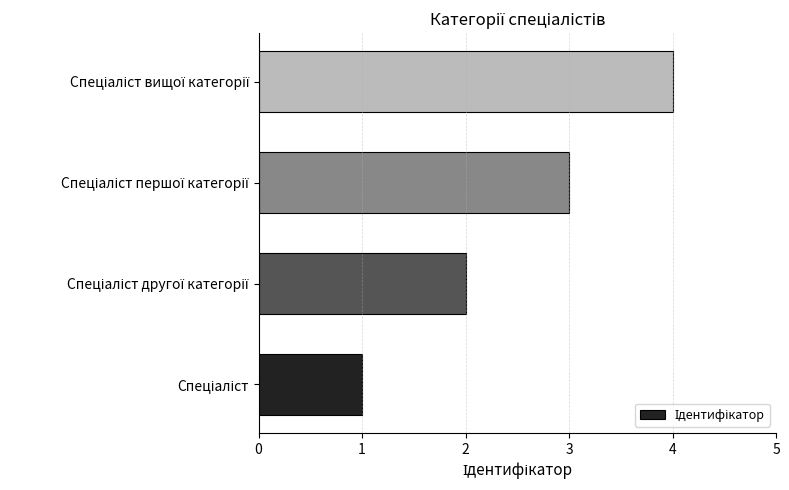

What is the sum of all values?

10